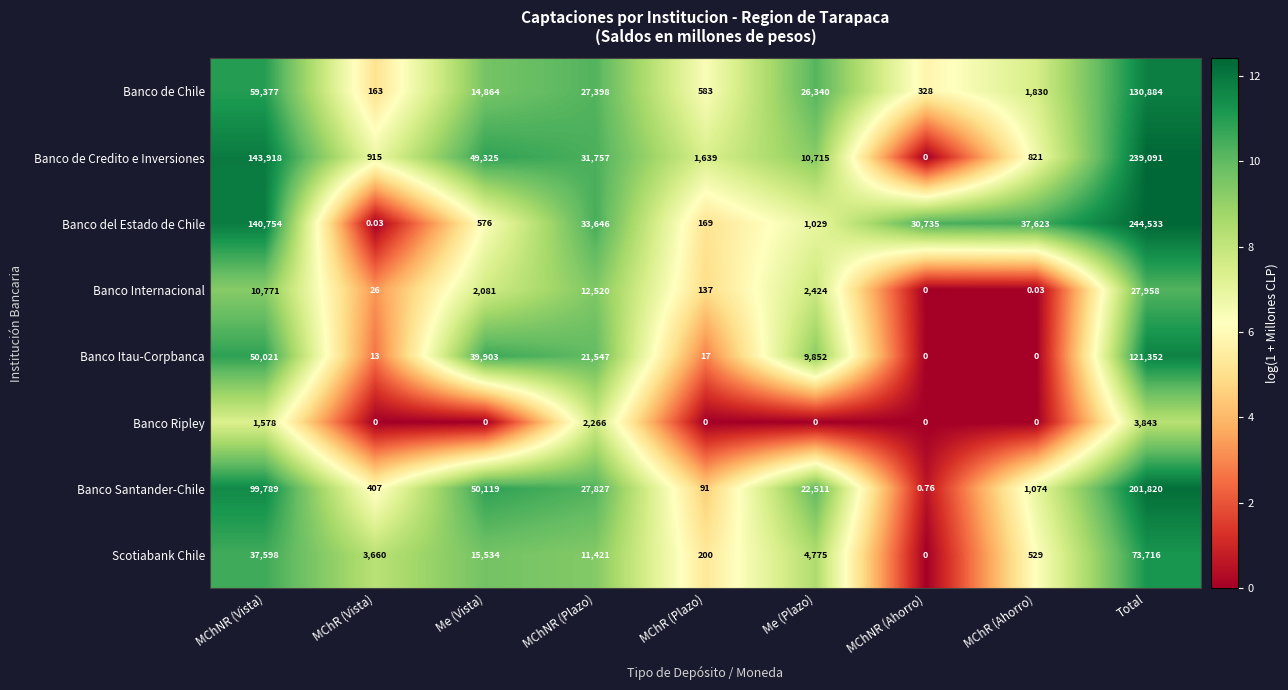

Which series changed the most between MChR (Ahorro) and Total?

Banco de Credito e Inversiones